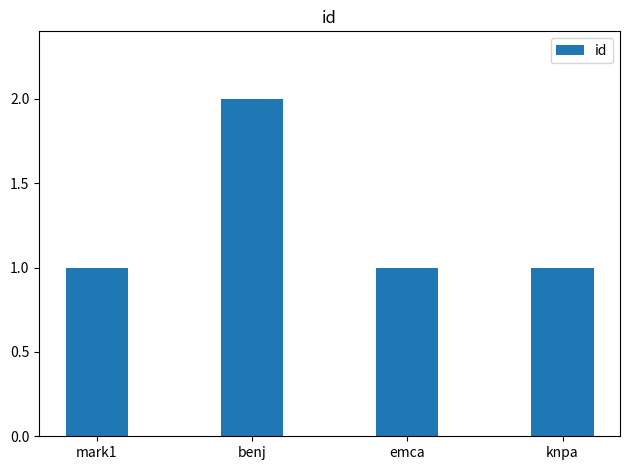

How many series are shown in this chart?

1